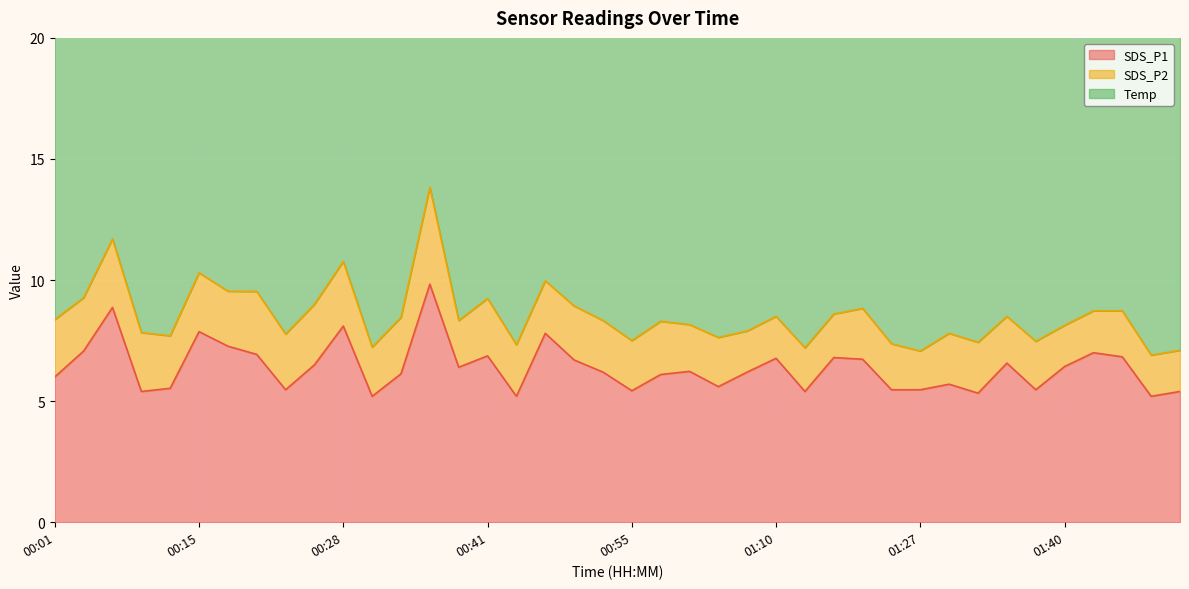

What is the sum of all SDS_P2 values?

85.8